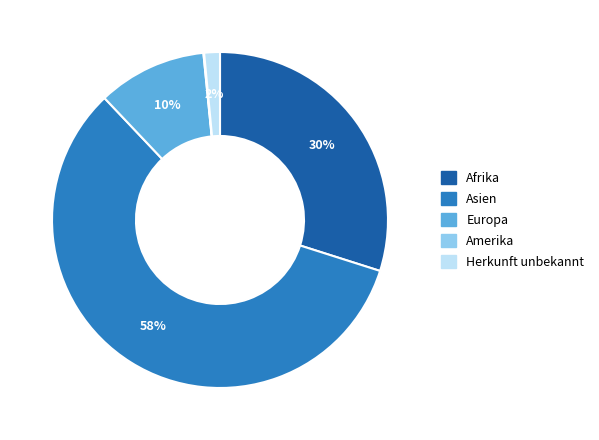

To the nearest percent, what percentage of the pie is Europa?

10%